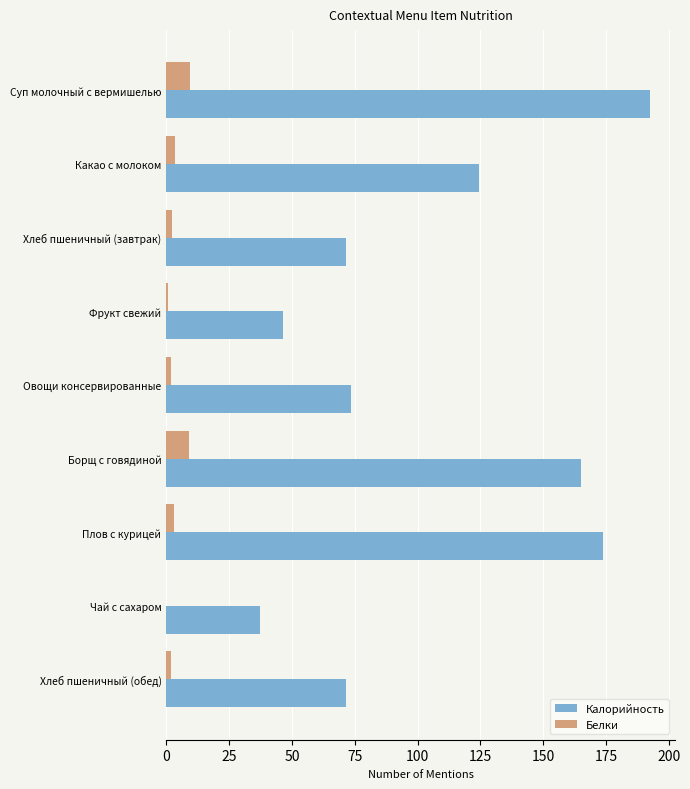

Which series has the largest range (max minus min)?

Калорийность